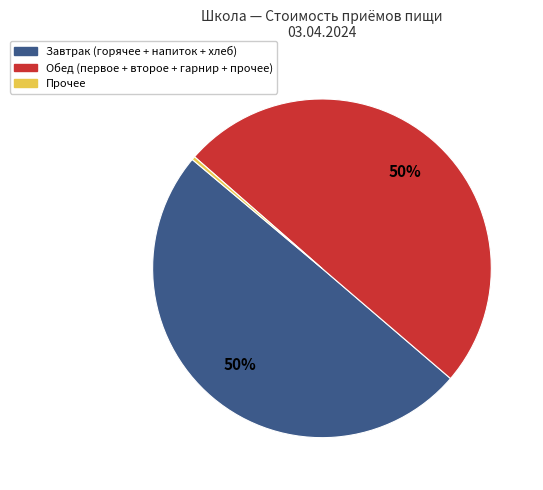

How many slices are in this pie chart?

3